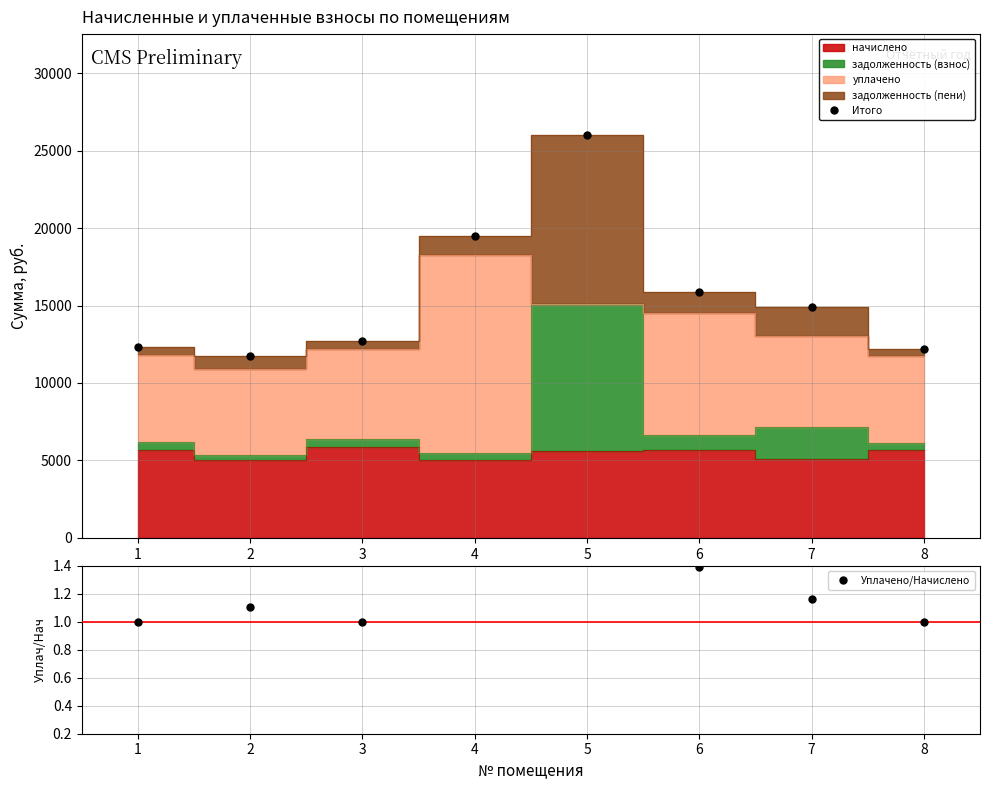

Which series changed the most between 2 and 6?

Итого